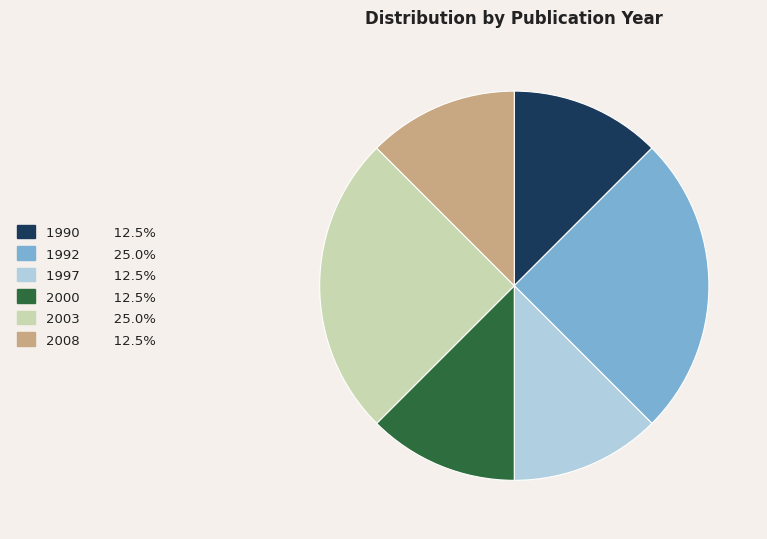

Count the number of slices in the pie.

6